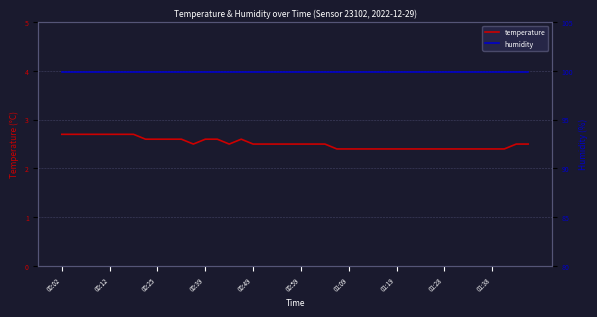

How many interior local valleys does the temperature series have?

2